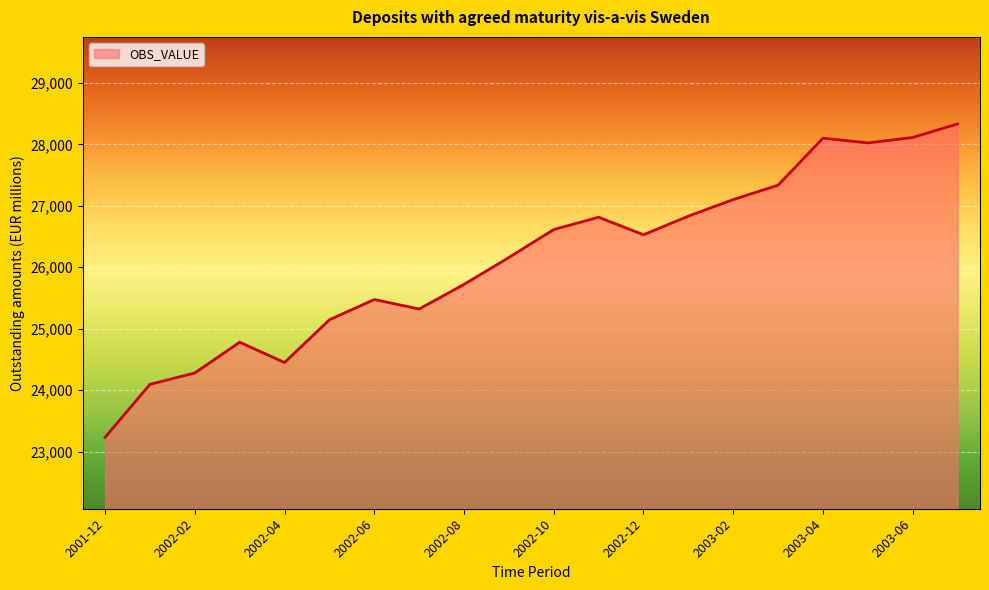

What is the smallest value displayed?

23231.0